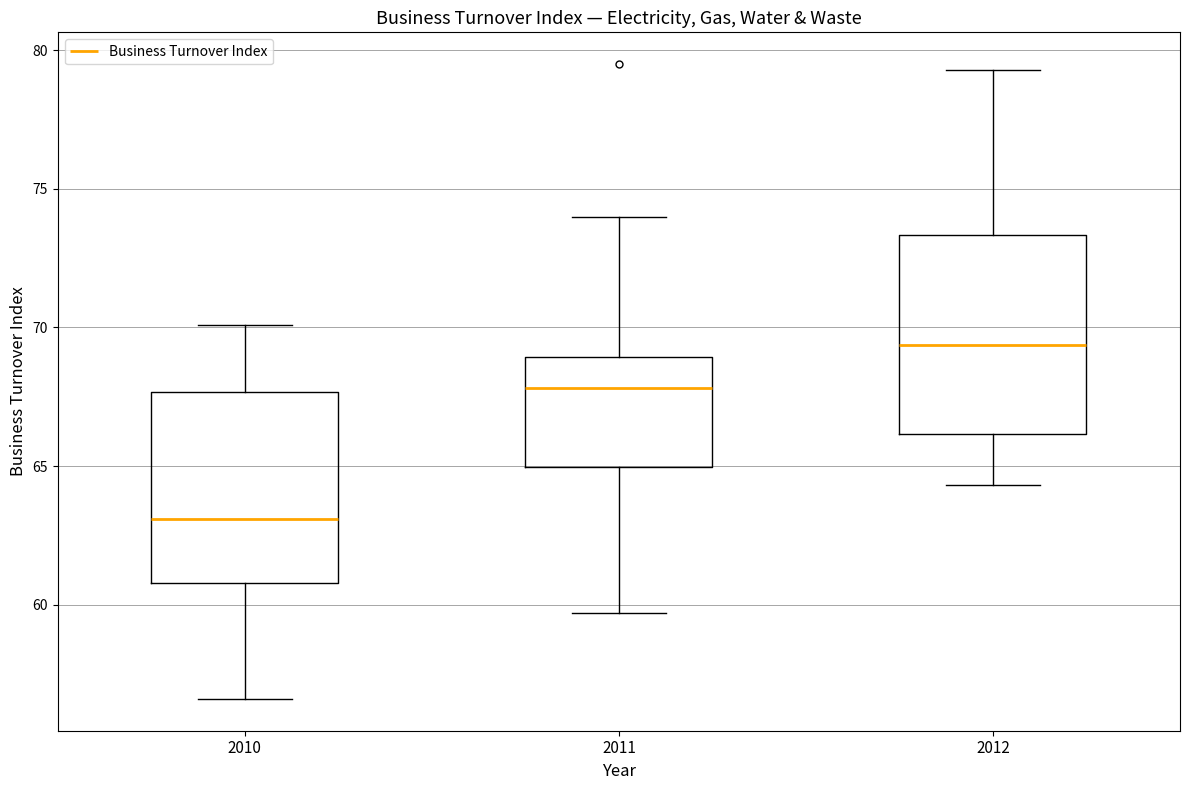

Reading left to right, read every box against the y-axis: the position of its median line, the range the box covers, and the ends of its whiskers. The values are not printed on the chart, so give them approximately, as read against the axis.

2010: median 63.0, box 61.0 to 67.5, whiskers 56.5 to 70.0
2011: median 68.0, box 65.0 to 69.0, whiskers 59.5 to 74.0
2012: median 69.5, box 66.0 to 73.5, whiskers 64.5 to 79.5